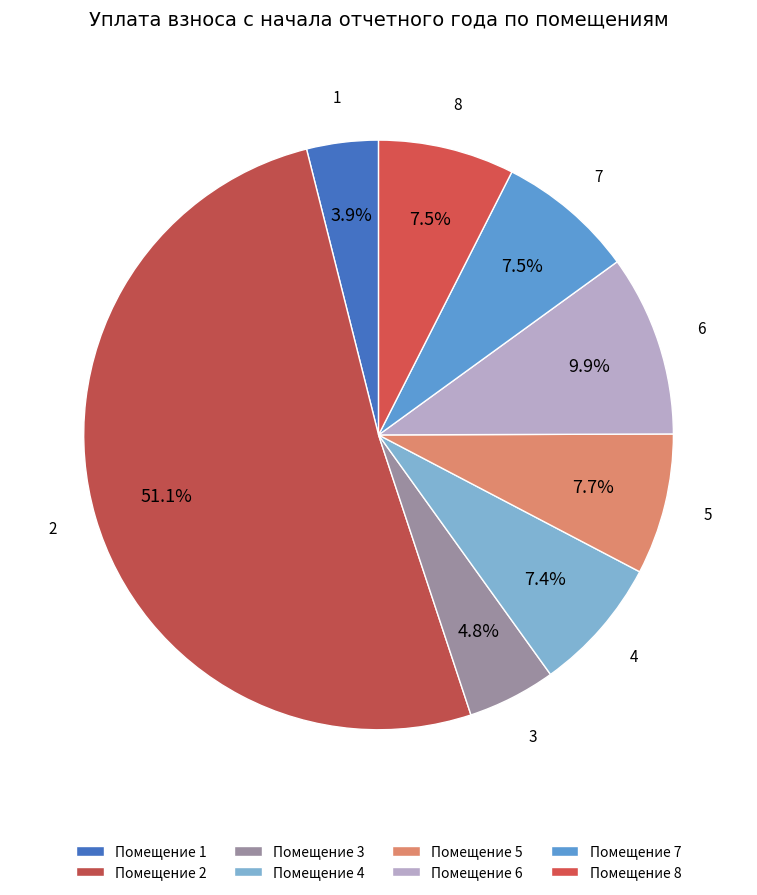

How many segments does this pie chart have?

8